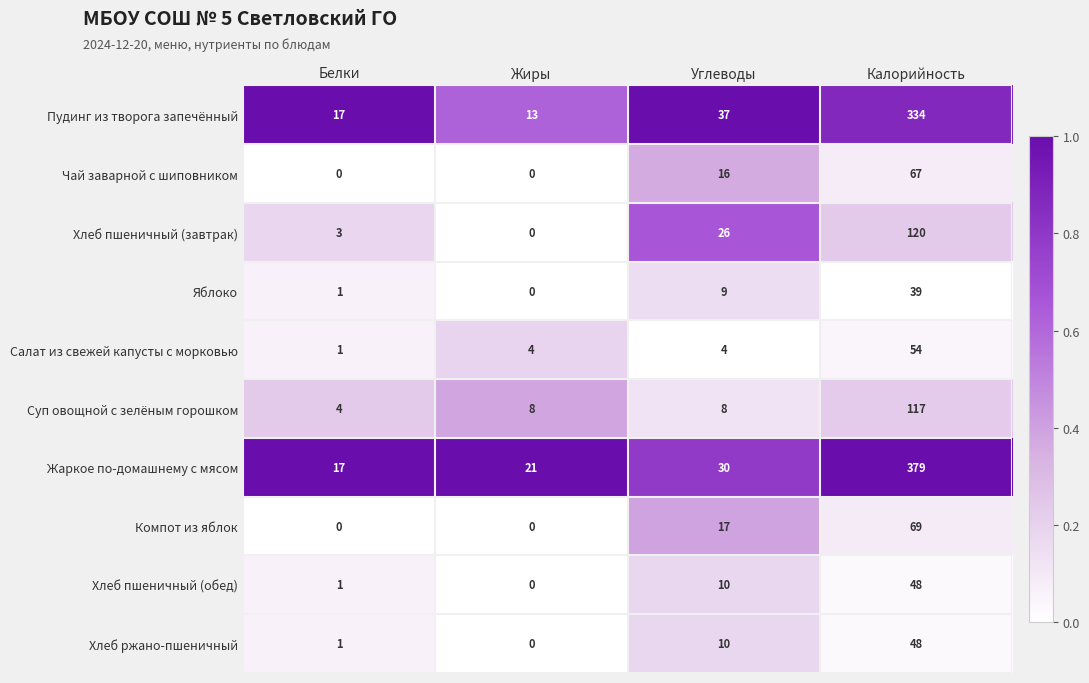

Which series has the widest spread of values?

Жаркое по-домашнему с мясом